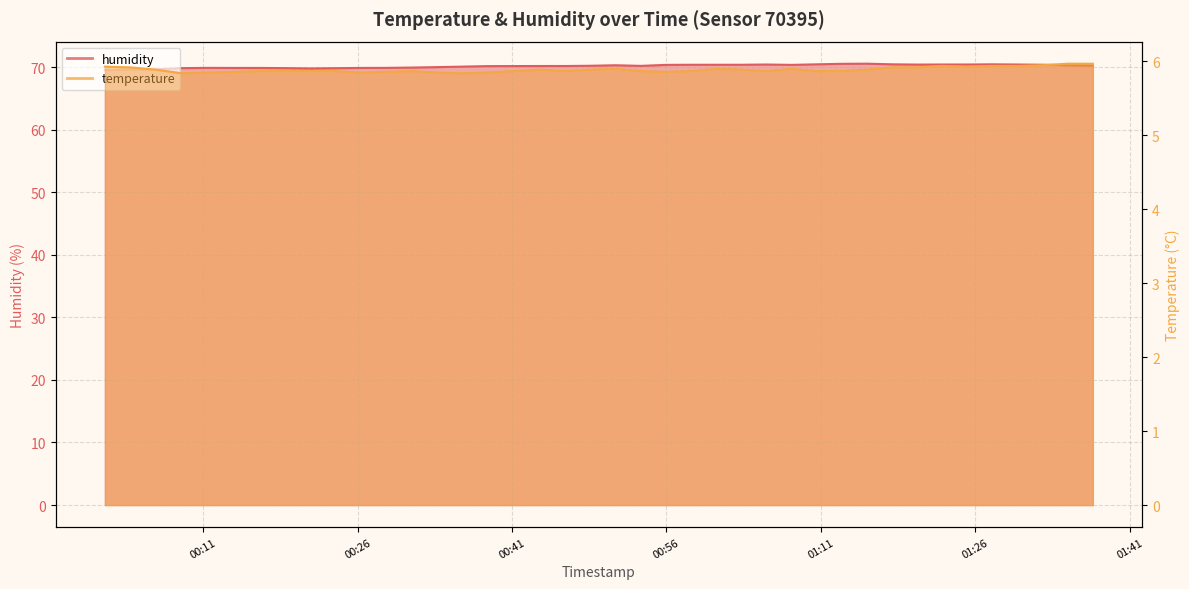

What is the difference between the humidity values at 2023-02-10T01:08:08 and 2023-02-10T01:30:07?

0.1